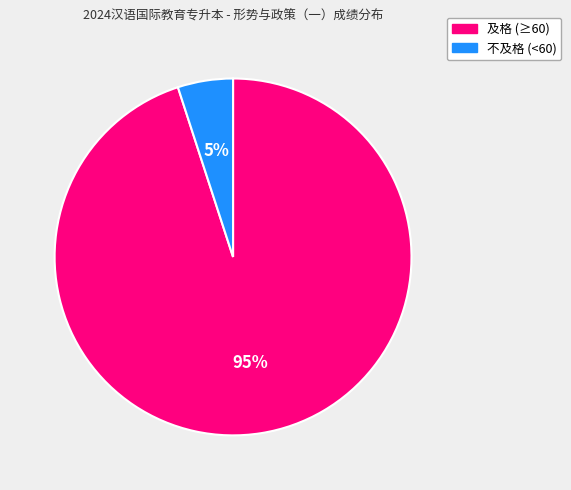

How many segments does this pie chart have?

2